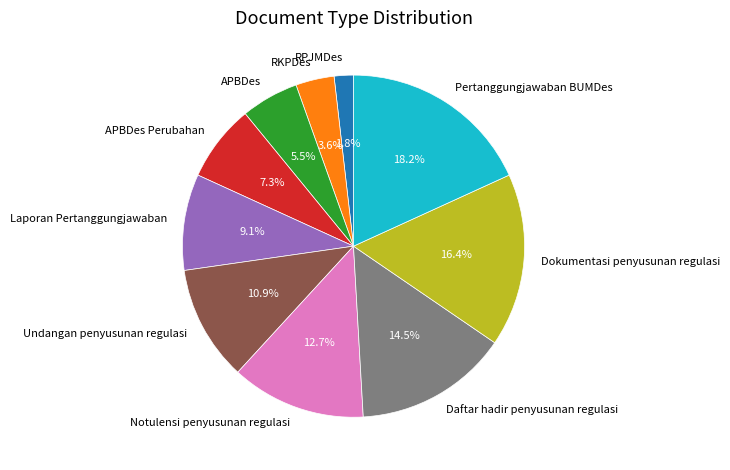

To the nearest percent, what is the difference between the largest and smallest slice percentages?

16%